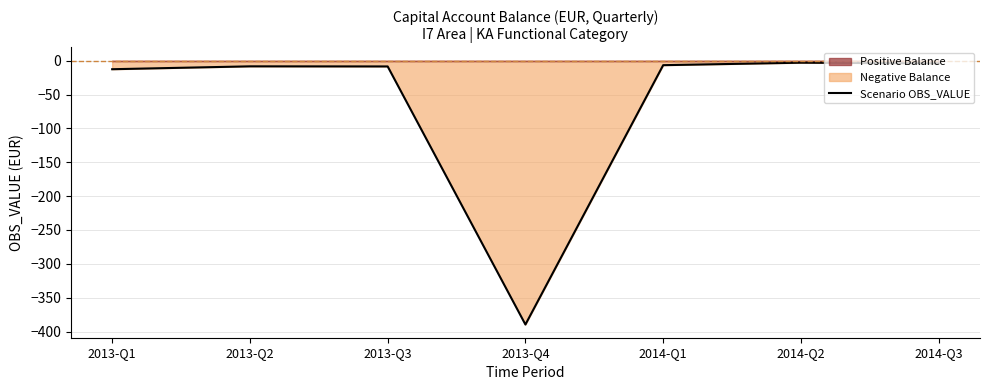

Which category has the lowest value across all series?

2013-Q4